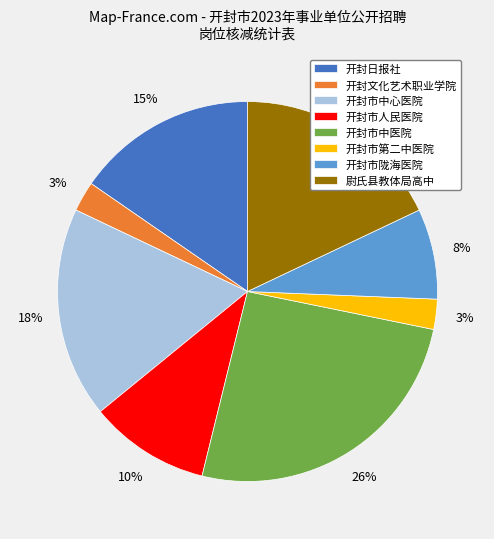

To the nearest percent, what percentage of the pie is 开封市人民医院?

10%